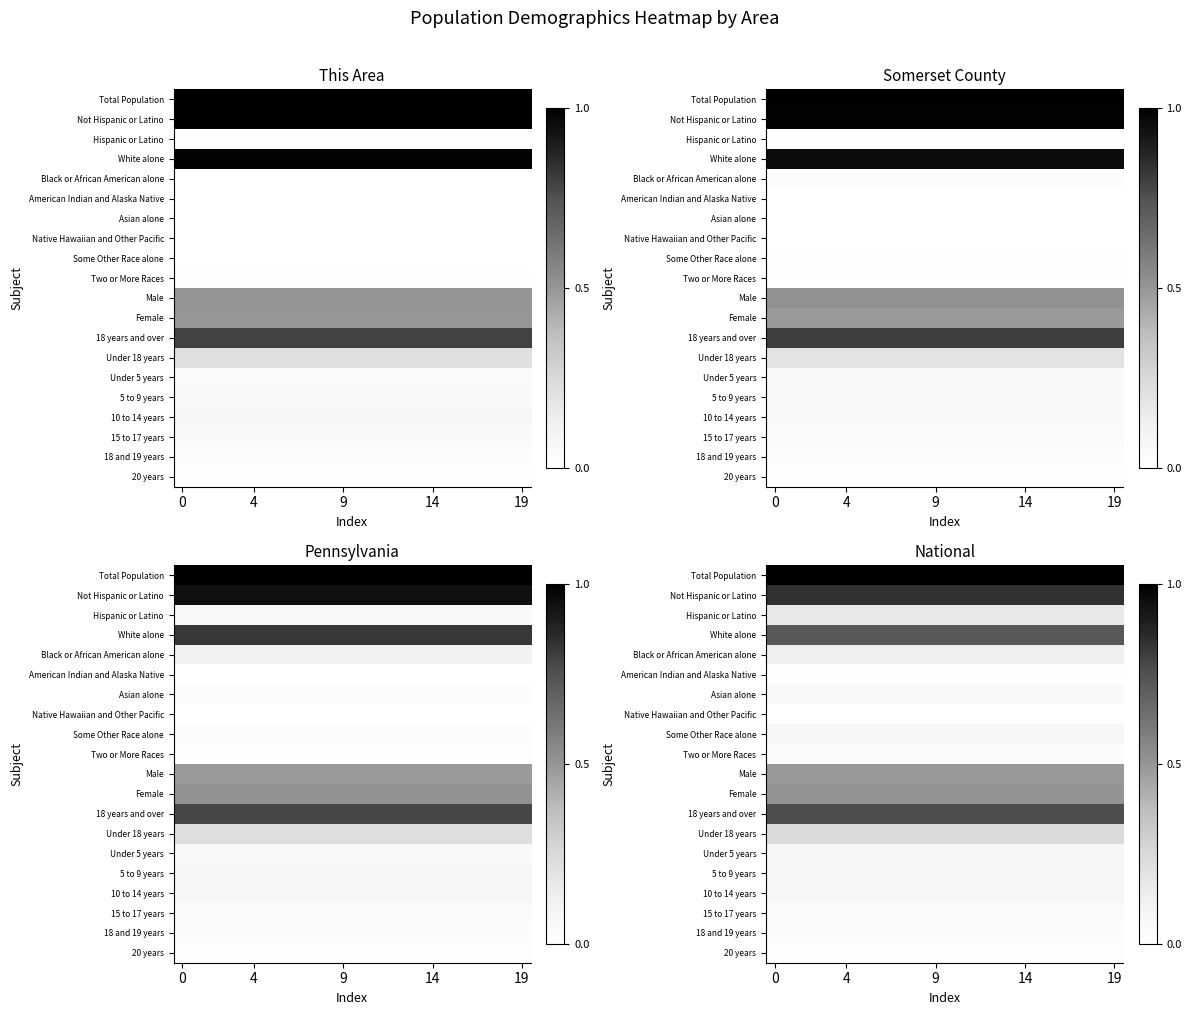

At how many categories does at least one series exceed 0?

20